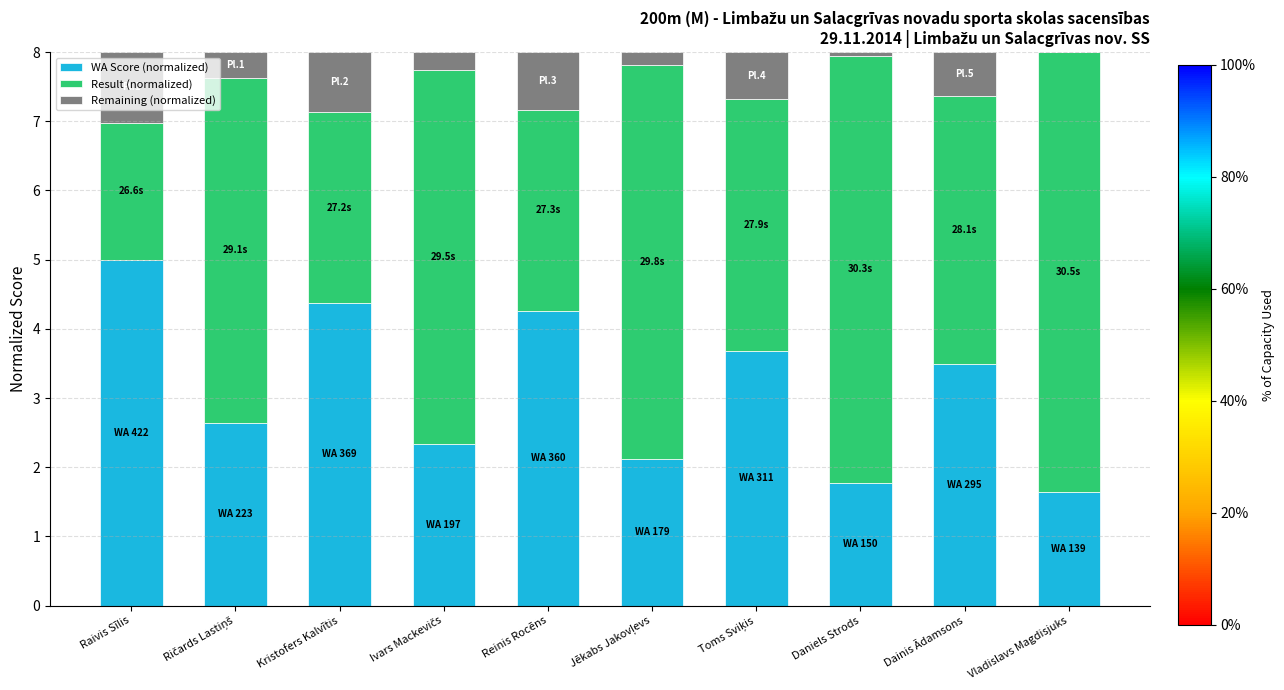

What is the sum of all WA Score (normalized) values?

31.3